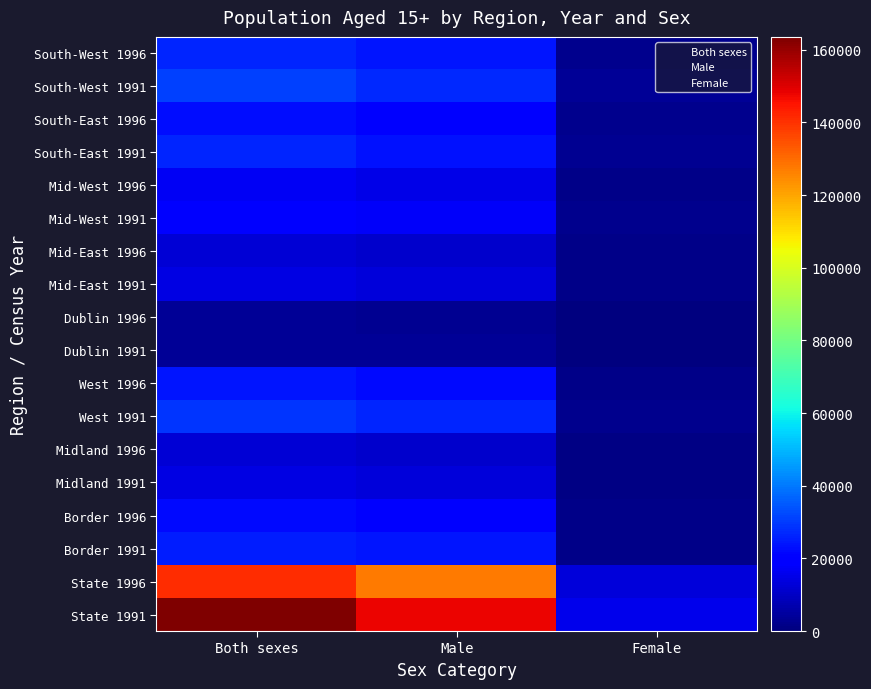

Which series has the largest total across all categories?

State 1991